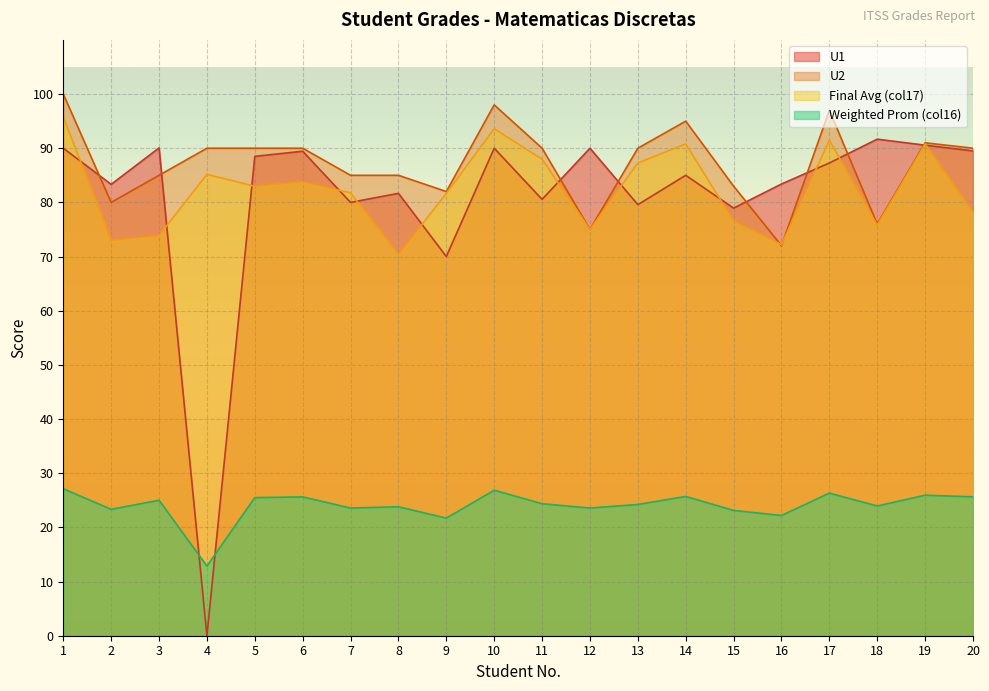

How many values in the U2 series are below 90?

9